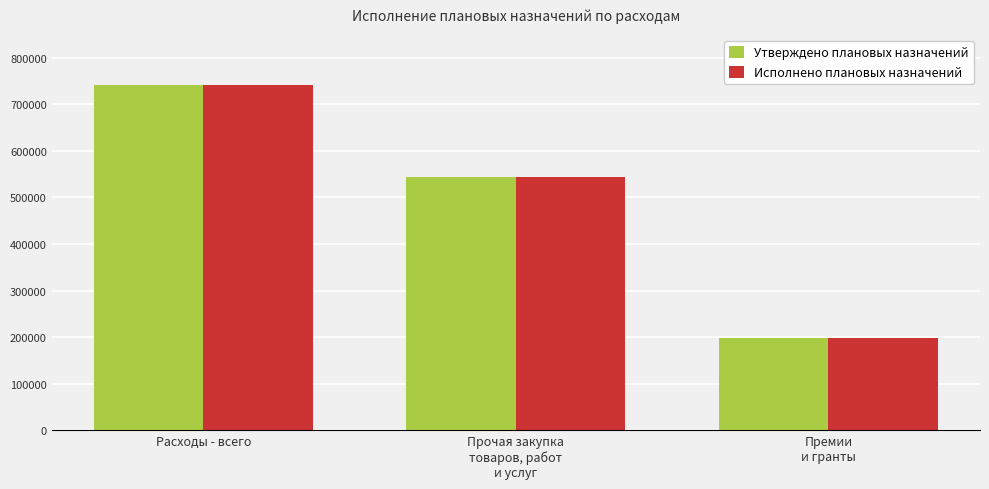

What is the greatest value displayed?

740865.0